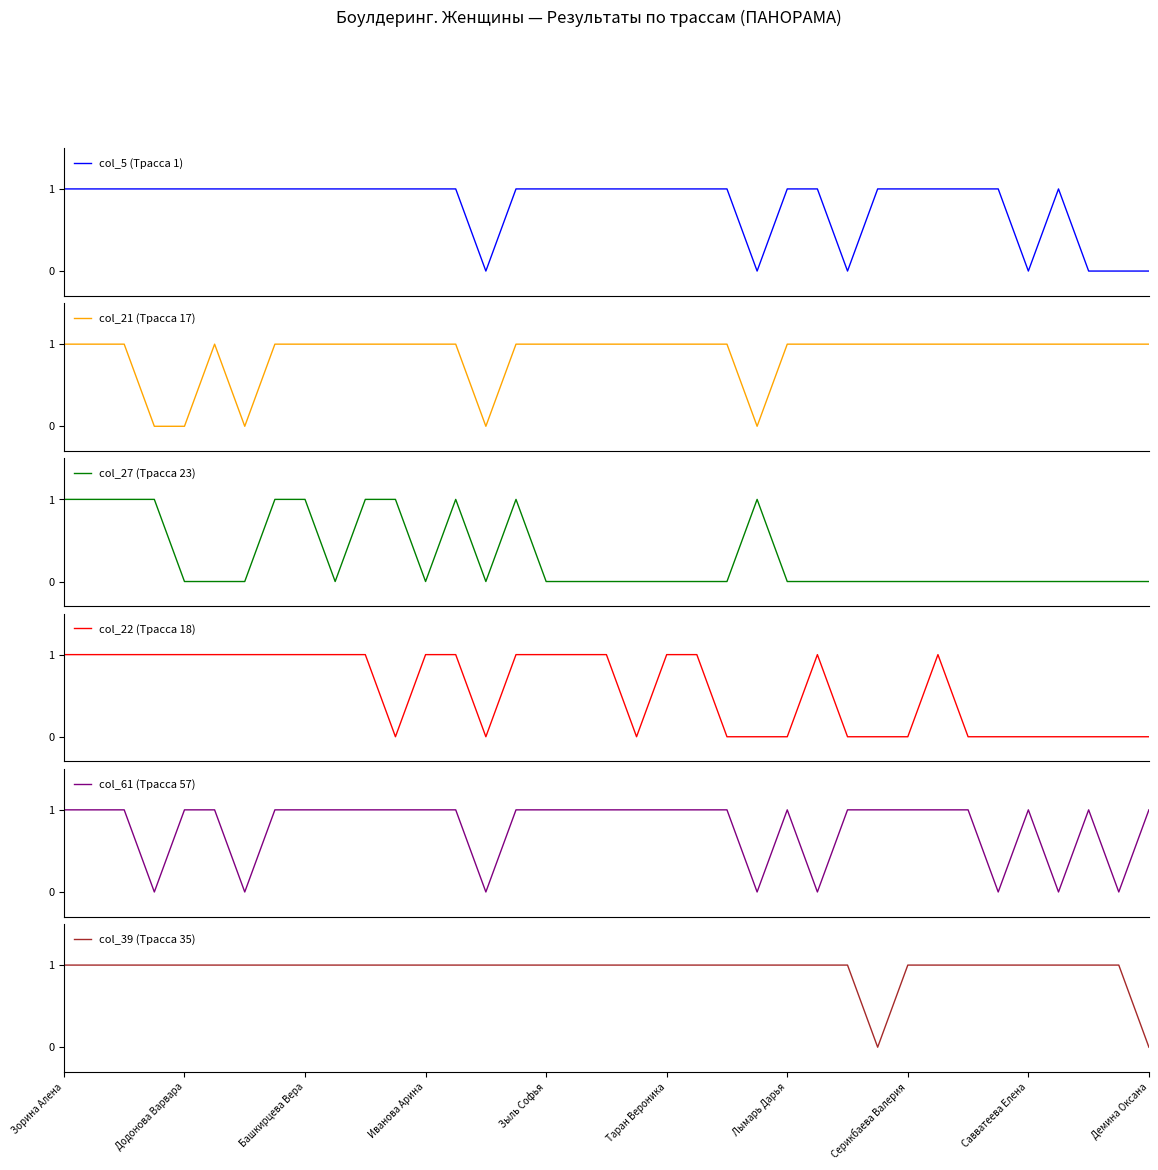

Rank the series by their maximum value, from lowest to highest.

col_5 (Трасса 1), col_21 (Трасса 17), col_27 (Трасса 23), col_22 (Трасса 18), col_61 (Трасса 57), col_39 (Трасса 35)